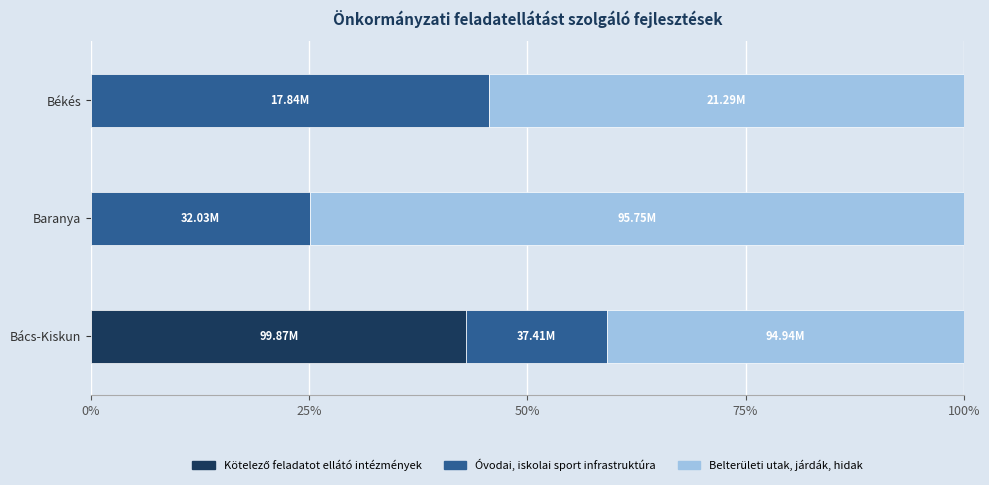

What is the total value across all series at Békés?

100.0